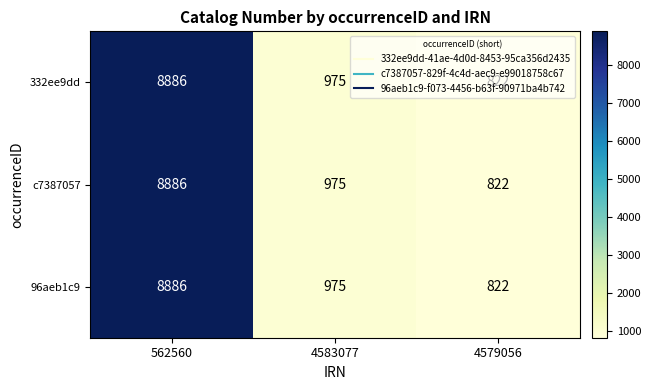

Read the 332ee9dd value at 4579056, to the nearest 100.

800